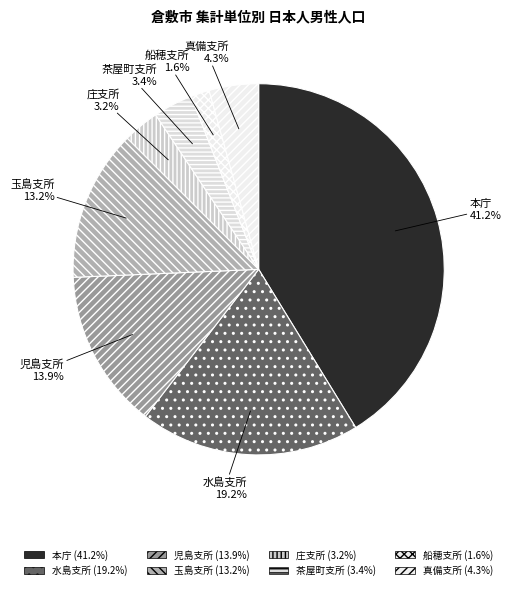

To the nearest percent, what percentage of the pie is 児島支所?

14%